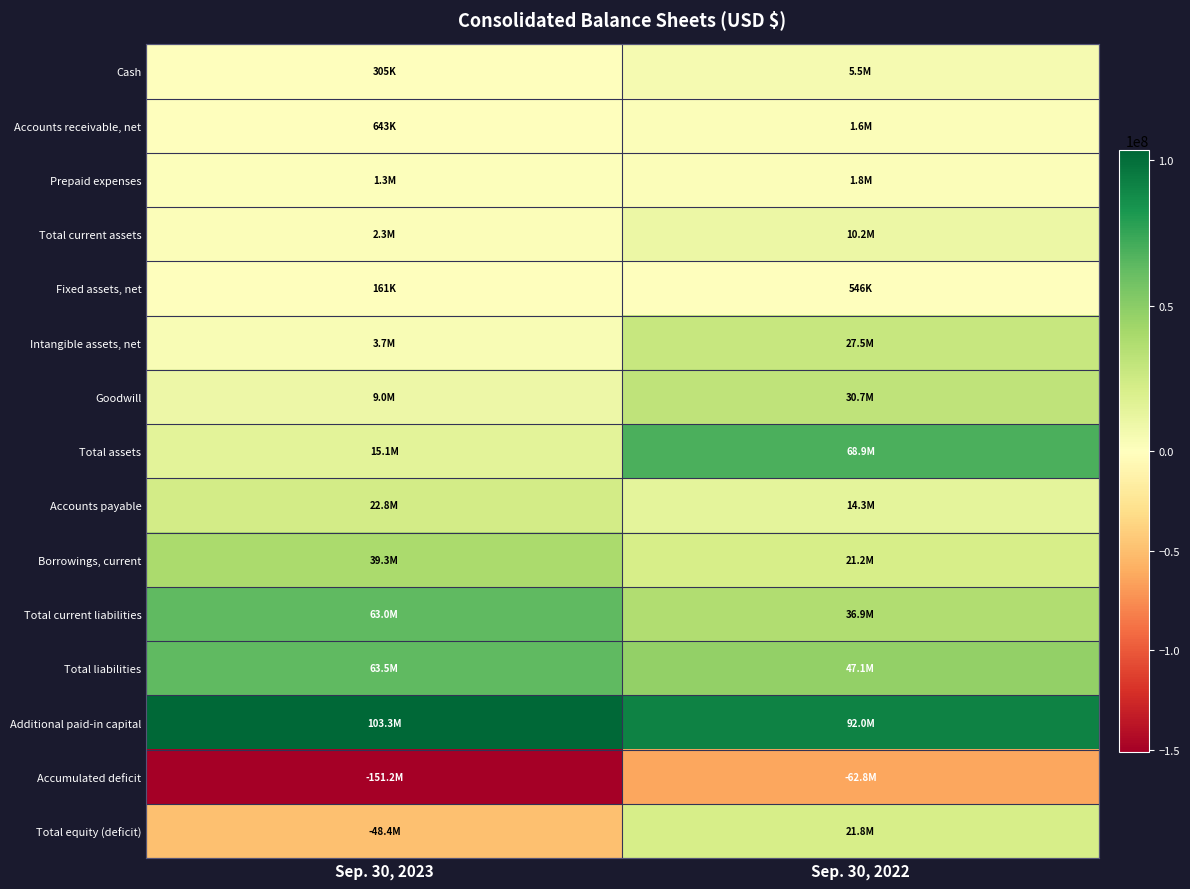

Reading left to right, extract all data points from this chart.

Cash: Sep. 30, 2023=304709	Sep. 30, 2022=5486210
Accounts receivable, net: Sep. 30, 2023=643254	Sep. 30, 2022=1647345
Prepaid expenses: Sep. 30, 2023=1331201	Sep. 30, 2022=1772332
Total current assets: Sep. 30, 2023=2279164	Sep. 30, 2022=10152015
Fixed assets, net: Sep. 30, 2023=161213	Sep. 30, 2022=546408
Intangible assets, net: Sep. 30, 2023=3701609	Sep. 30, 2022=27545329
Goodwill: Sep. 30, 2023=8962652	Sep. 30, 2022=30657460
Total assets: Sep. 30, 2023=15104638	Sep. 30, 2022=68901212
Accounts payable: Sep. 30, 2023=22775031	Sep. 30, 2022=14273249
Borrowings, current: Sep. 30, 2023=39252130	Sep. 30, 2022=21202585
Total current liabilities: Sep. 30, 2023=62965109	Sep. 30, 2022=36878116
Total liabilities: Sep. 30, 2023=63524706	Sep. 30, 2022=47135636
Additional paid-in capital: Sep. 30, 2023=103255793	Sep. 30, 2022=91957856
Accumulated deficit: Sep. 30, 2023=-151158440	Sep. 30, 2022=-62827744
Total equity (deficit): Sep. 30, 2023=-48420068	Sep. 30, 2022=21765576